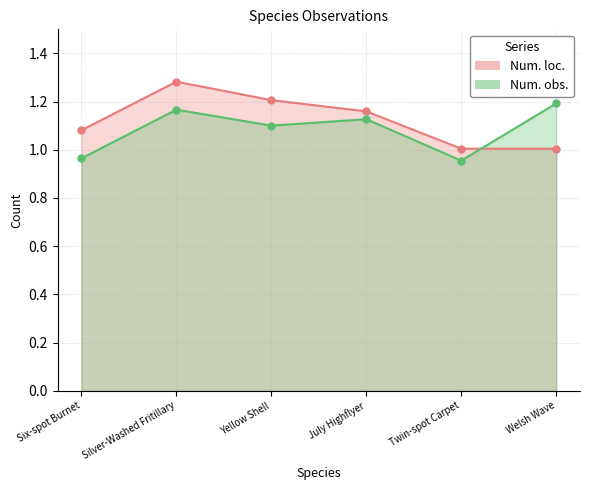

Is it true that Num. obs. equals 1.0 at Twin-spot Carpet?

True